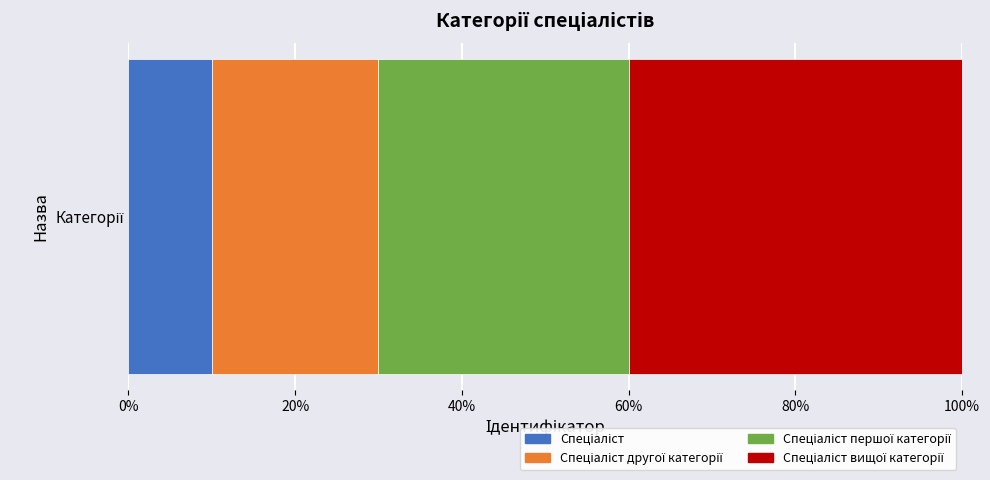

What position from the left is Спеціаліст?

1